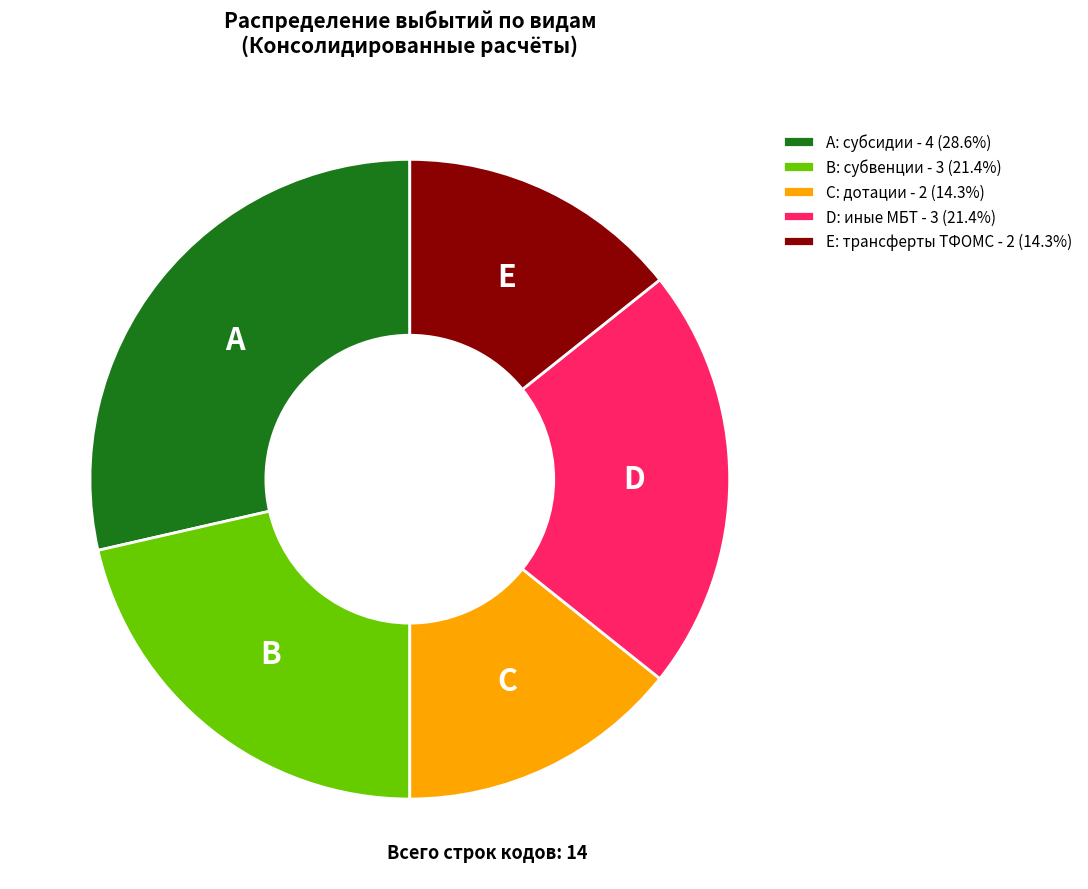

What is the ratio of the value at A: субсидии - 4 (28.6%) to the value at B: субвенции - 3 (21.4%)?

1.3